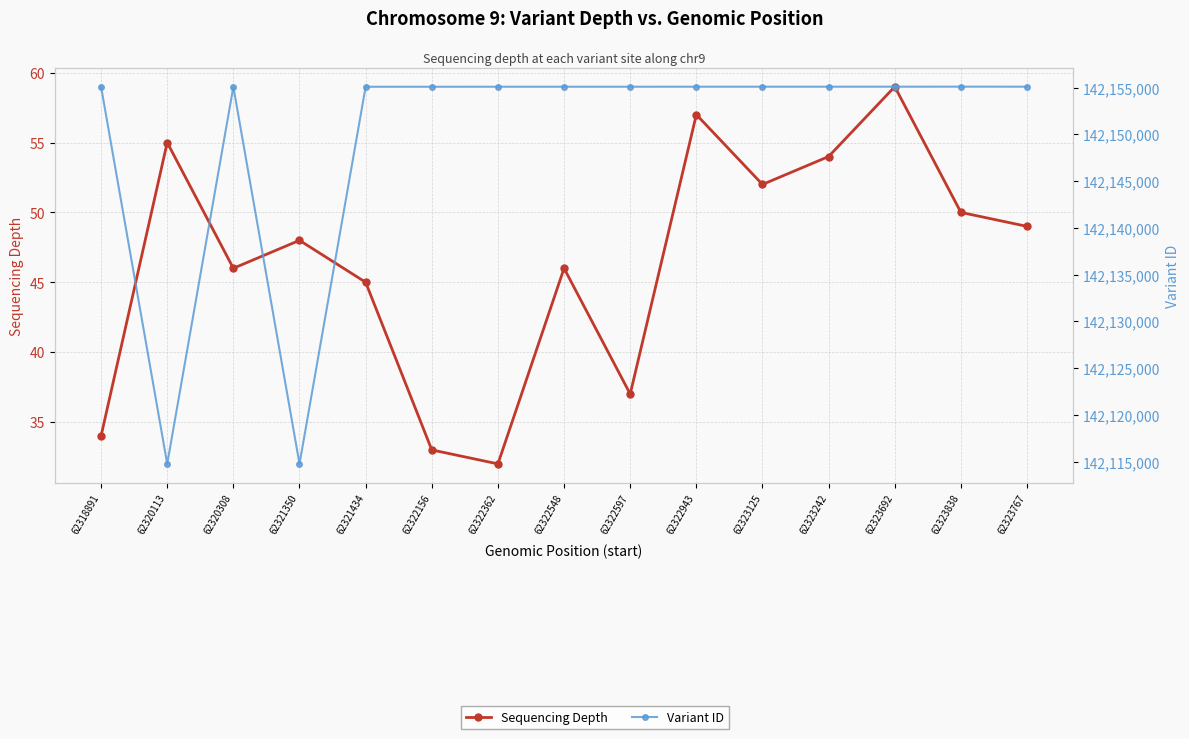

True or false: Sequencing Depth and Variant ID intersect in this chart.

False